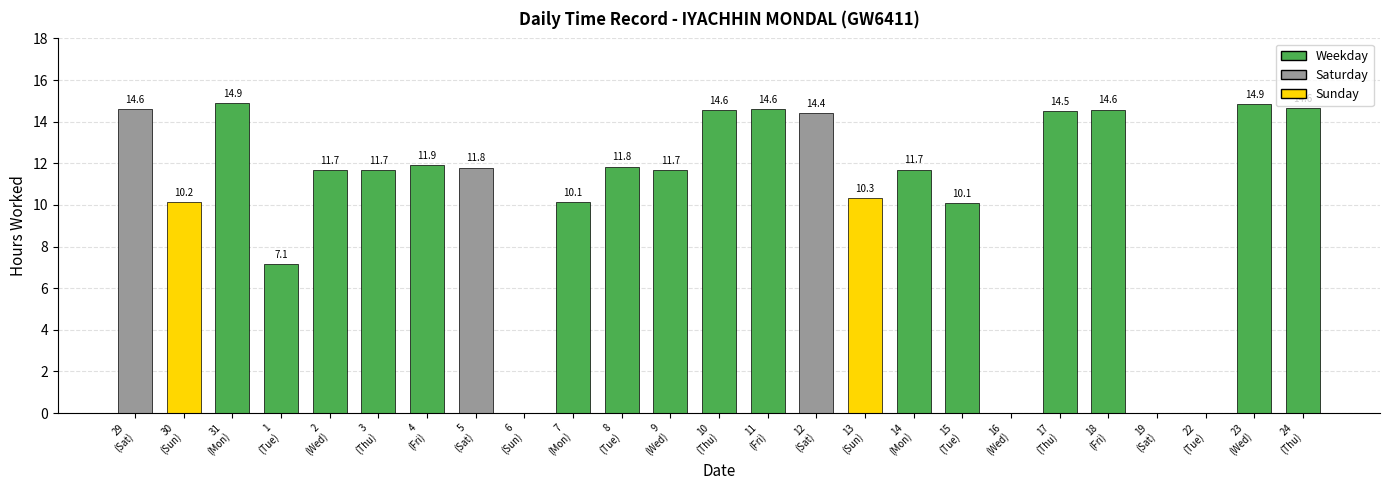

How many values are above zero?

21